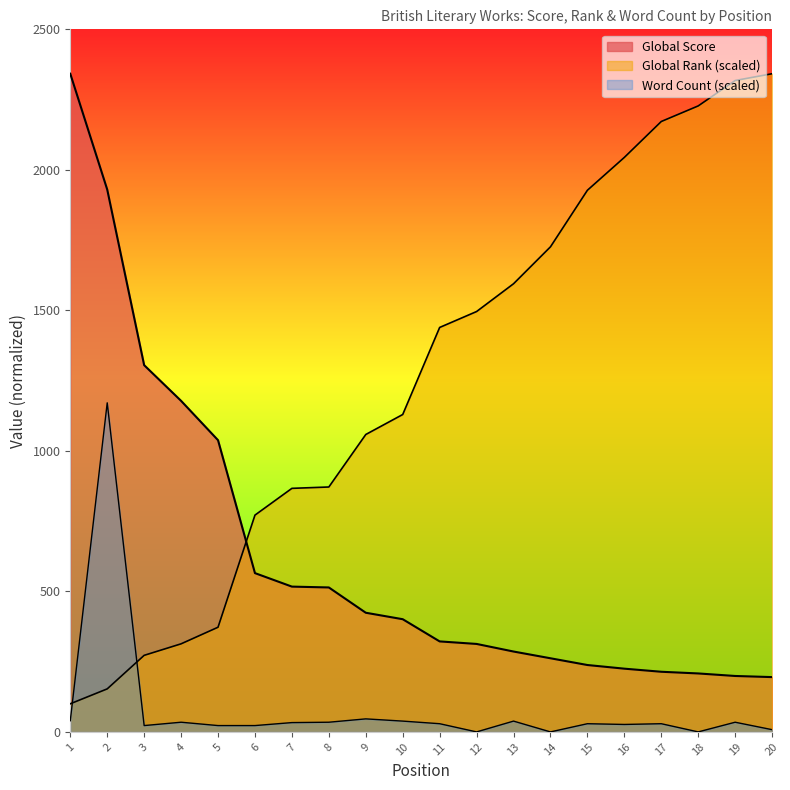

What is the spread (max minus min) of values at 20?

2334.1